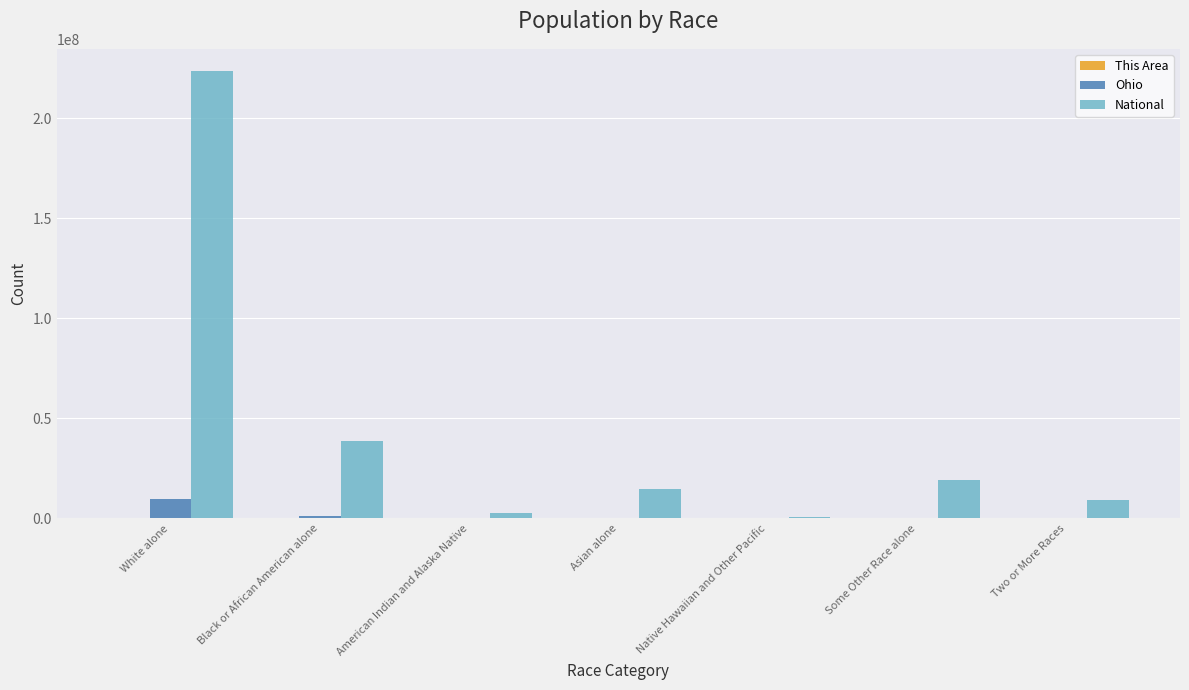

Is it true that National equals 38929319 at Black or African American alone?

True